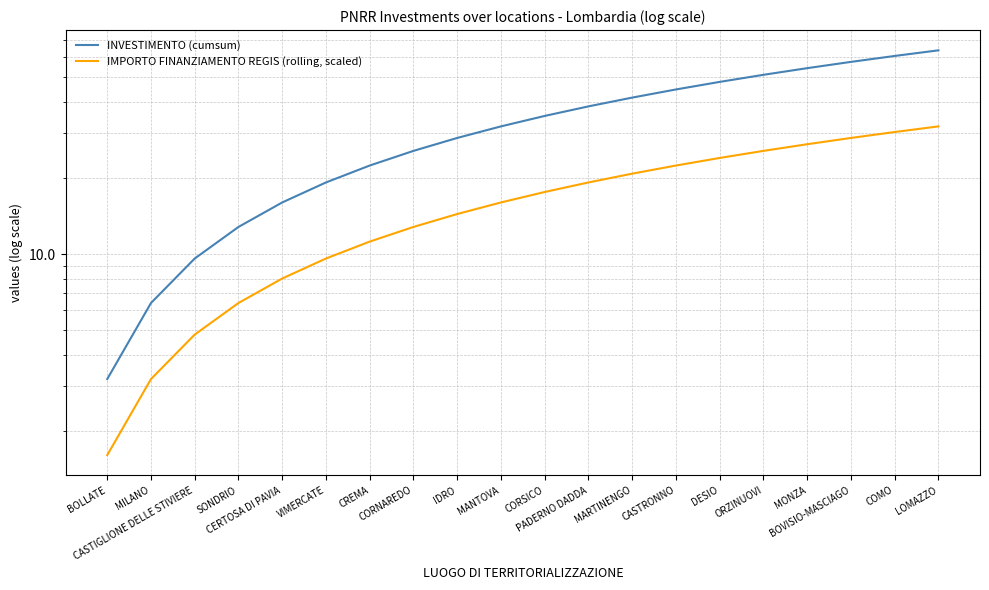

What is the minimum value for IMPORTO FINANZIAMENTO REGIS (rolling, scaled)?

1.6